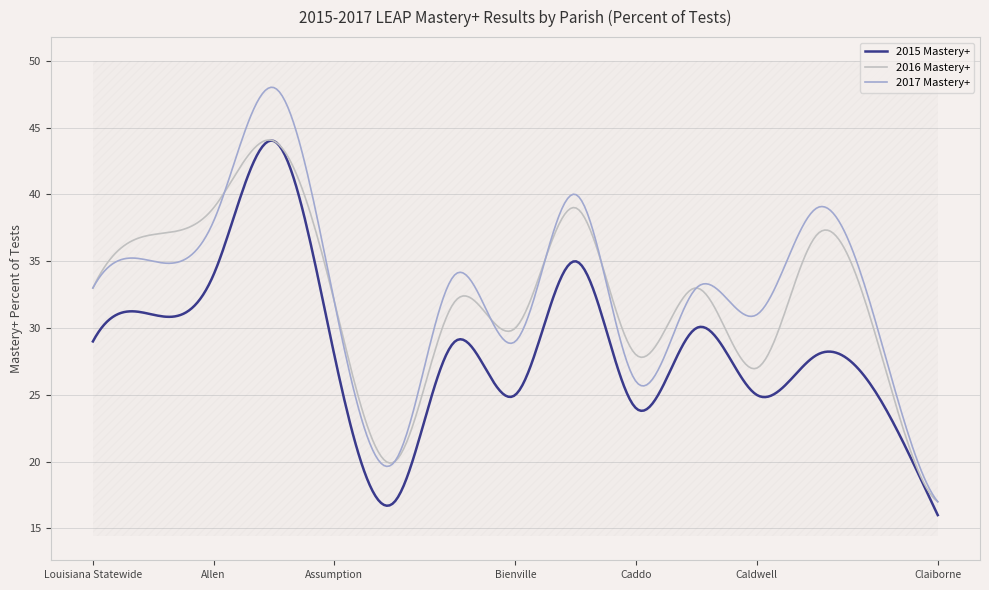

True or false: 2015 Mastery+ and 2017 Mastery+ intersect in this chart.

False